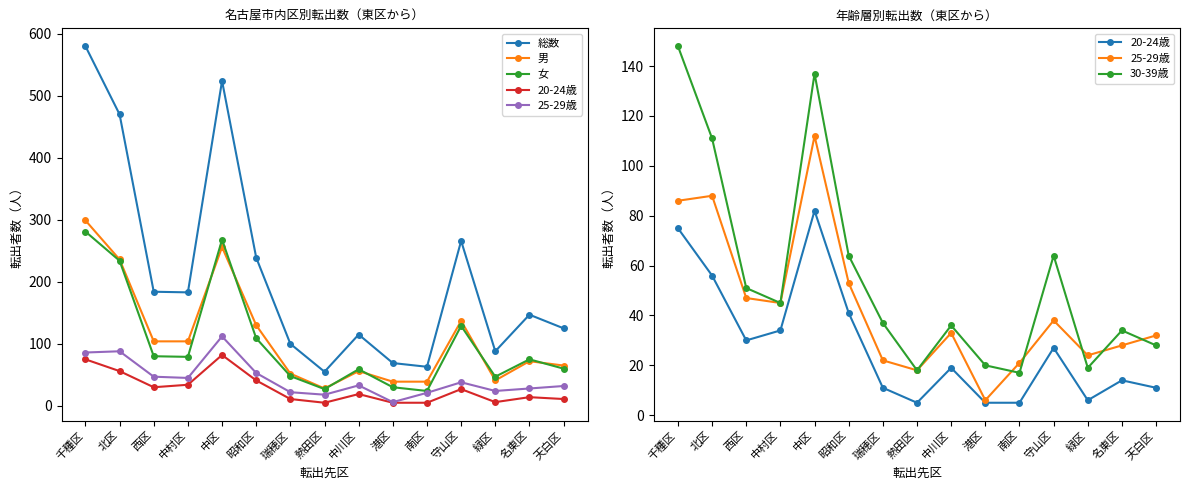

What is the maximum value shown in the chart?

580